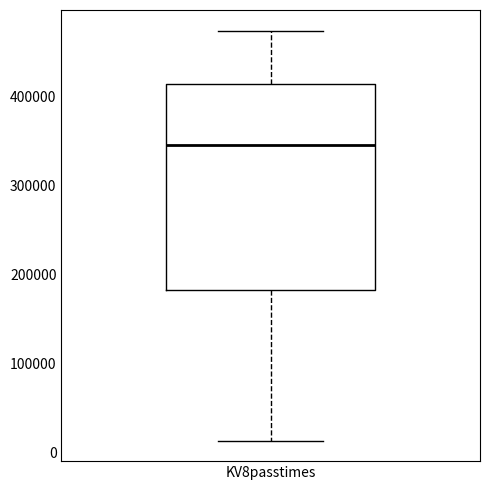

Where is the lower edge of the box for KV8passtimes on the y-axis? The values are not printed on the chart, so give them approximately, as read against the axis.

180000